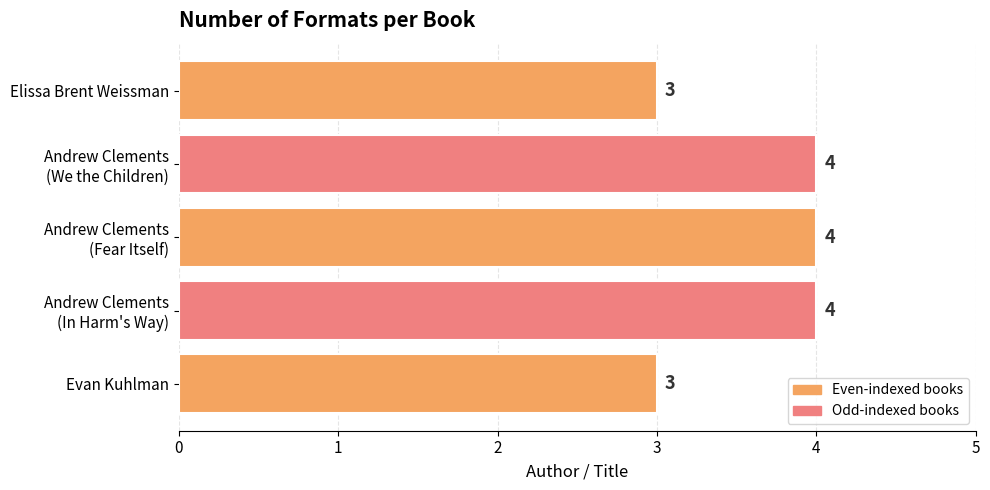

What is the maximum value shown in the chart?

4